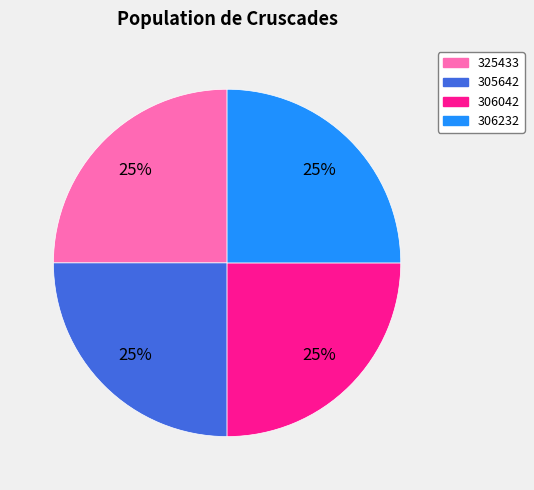

To the nearest percent, what percentage of the pie is 325433?

25%